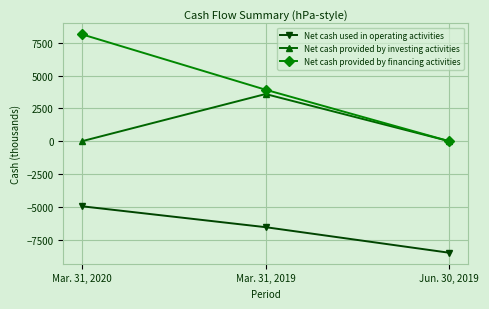

At how many categories does at least one series exceed 3286?

2